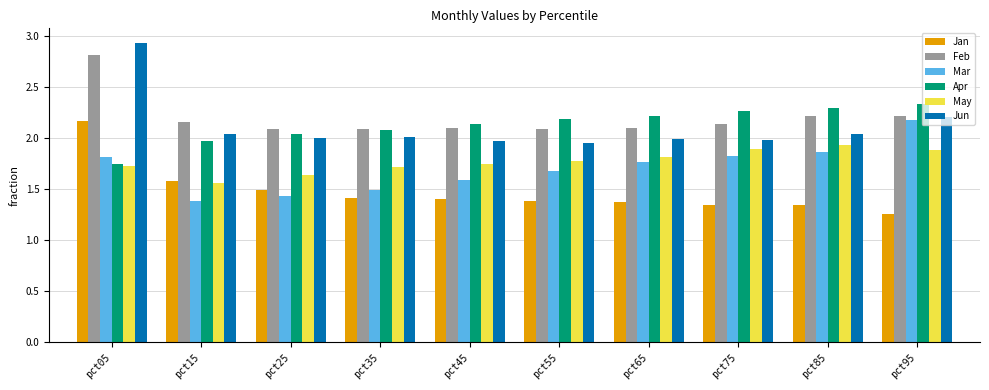

At which category is the sum across all series the highest?

pct05